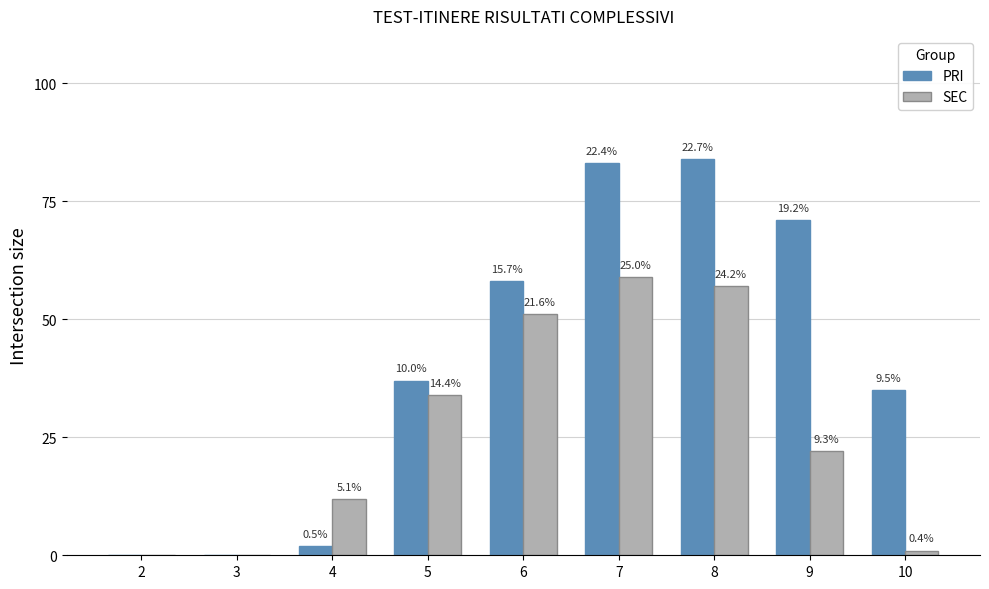

At which category does the chart reach its peak across all series?

8